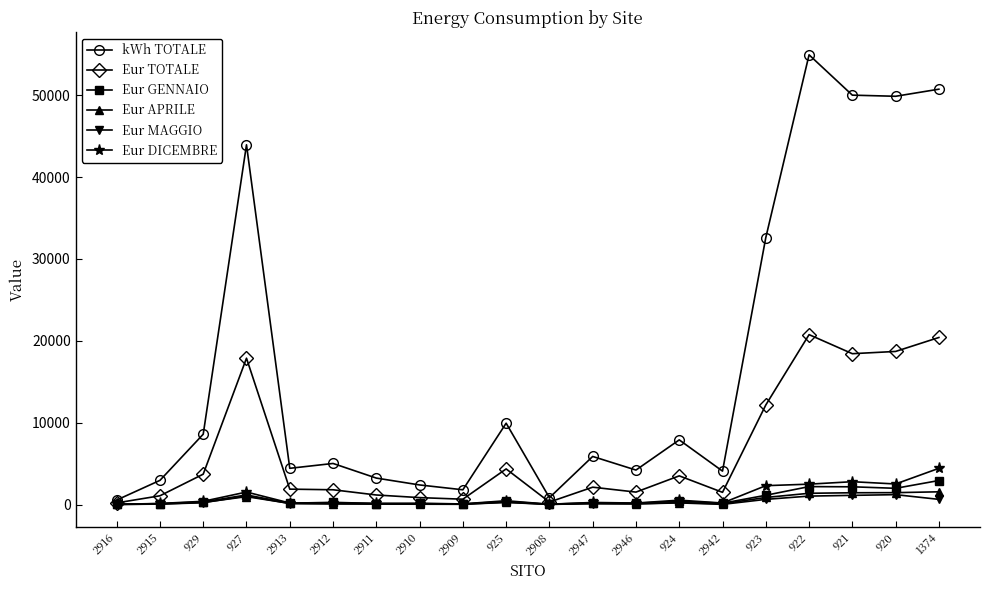

What is the minimum value for Eur APRILE?

11.2